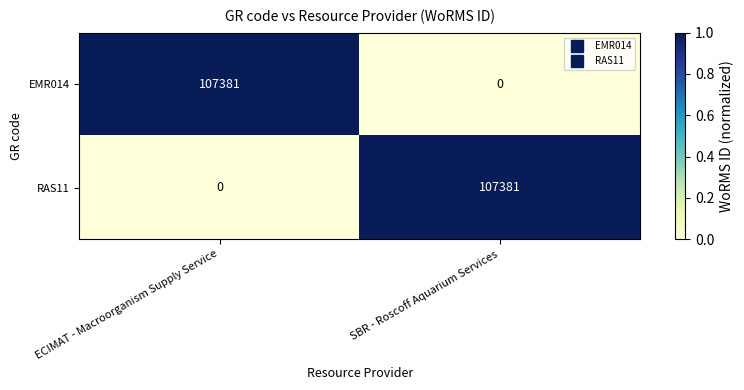

What is the spread (max minus min) of values at ECIMAT - Macroorganism Supply Service?

107381